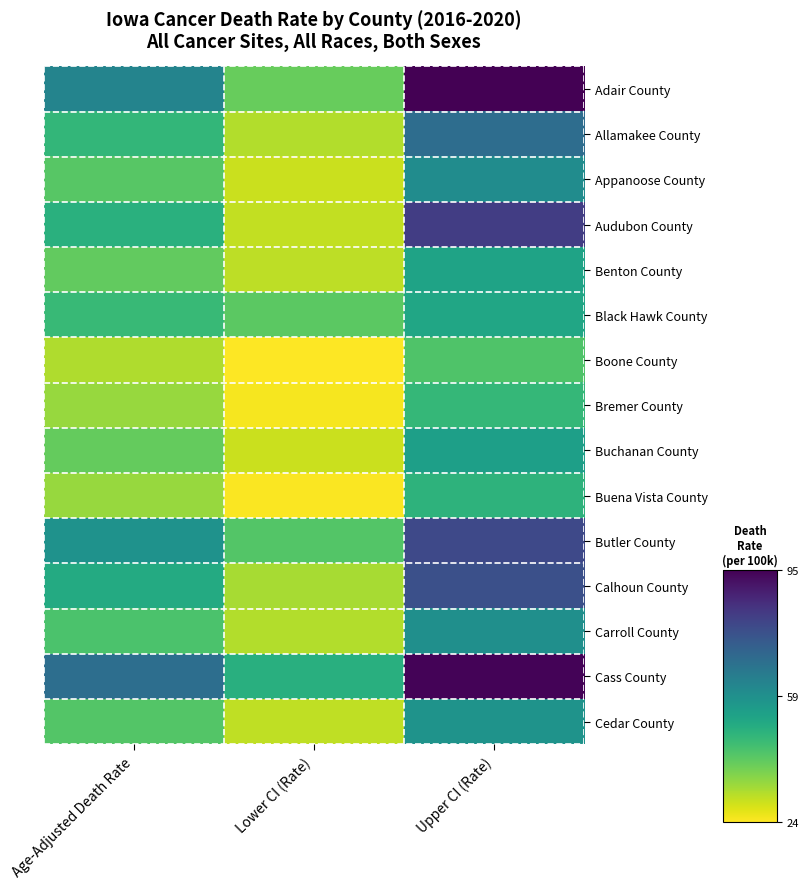

Reading right to left, what are all the values shown in this chart?

Adair County: Upper CI (Rate)=94.8	Lower CI (Rate)=40.2	Age-Adjusted Death Rate=62.6
Allamakee County: Upper CI (Rate)=69.3	Lower CI (Rate)=31.8	Age-Adjusted Death Rate=47.8
Appanoose County: Upper CI (Rate)=60.1	Lower CI (Rate)=29.5	Age-Adjusted Death Rate=42.2
Audubon County: Upper CI (Rate)=81.9	Lower CI (Rate)=30.2	Age-Adjusted Death Rate=49.8
Benton County: Upper CI (Rate)=53.5	Lower CI (Rate)=30.9	Age-Adjusted Death Rate=40.9
Black Hawk County: Upper CI (Rate)=52.8	Lower CI (Rate)=41.6	Age-Adjusted Death Rate=46.9
Boone County: Upper CI (Rate)=43.4	Lower CI (Rate)=23.7	Age-Adjusted Death Rate=32.3
Bremer County: Upper CI (Rate)=47.4	Lower CI (Rate)=24.8	Age-Adjusted Death Rate=34.6
Buchanan County: Upper CI (Rate)=54.8	Lower CI (Rate)=29.3	Age-Adjusted Death Rate=40.5
Buena Vista County: Upper CI (Rate)=48.8	Lower CI (Rate)=24.1	Age-Adjusted Death Rate=34.8
Butler County: Upper CI (Rate)=79.1	Lower CI (Rate)=42.7	Age-Adjusted Death Rate=58.5
Calhoun County: Upper CI (Rate)=77.4	Lower CI (Rate)=32.9	Age-Adjusted Death Rate=51.4
Carroll County: Upper CI (Rate)=59.3	Lower CI (Rate)=32.0	Age-Adjusted Death Rate=43.9
Cass County: Upper CI (Rate)=94.1	Lower CI (Rate)=50.0	Age-Adjusted Death Rate=69.2
Cedar County: Upper CI (Rate)=58.3	Lower CI (Rate)=30.6	Age-Adjusted Death Rate=42.6